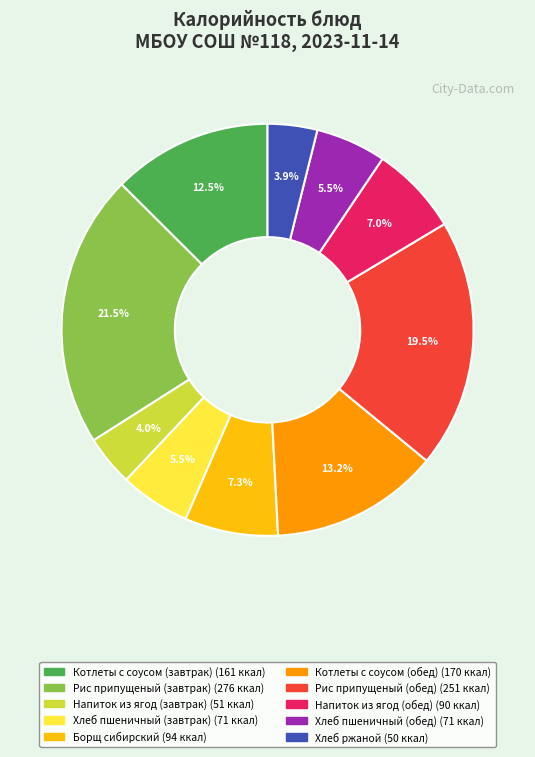

Does Напиток из ягод (обед) represent more than half of the total?

No